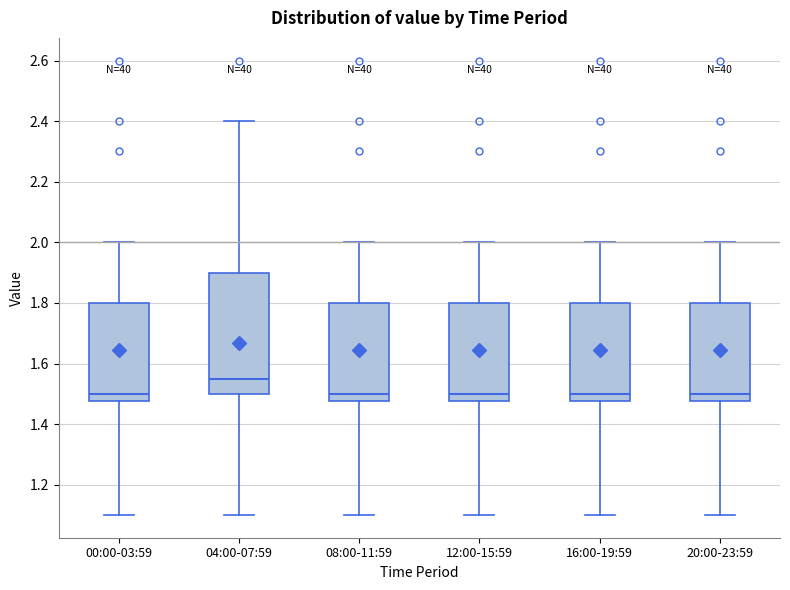

Where does the median line of the box for 16:00-19:59 sit on the y-axis? The values are not printed on the chart, so give them approximately, as read against the axis.

1.50